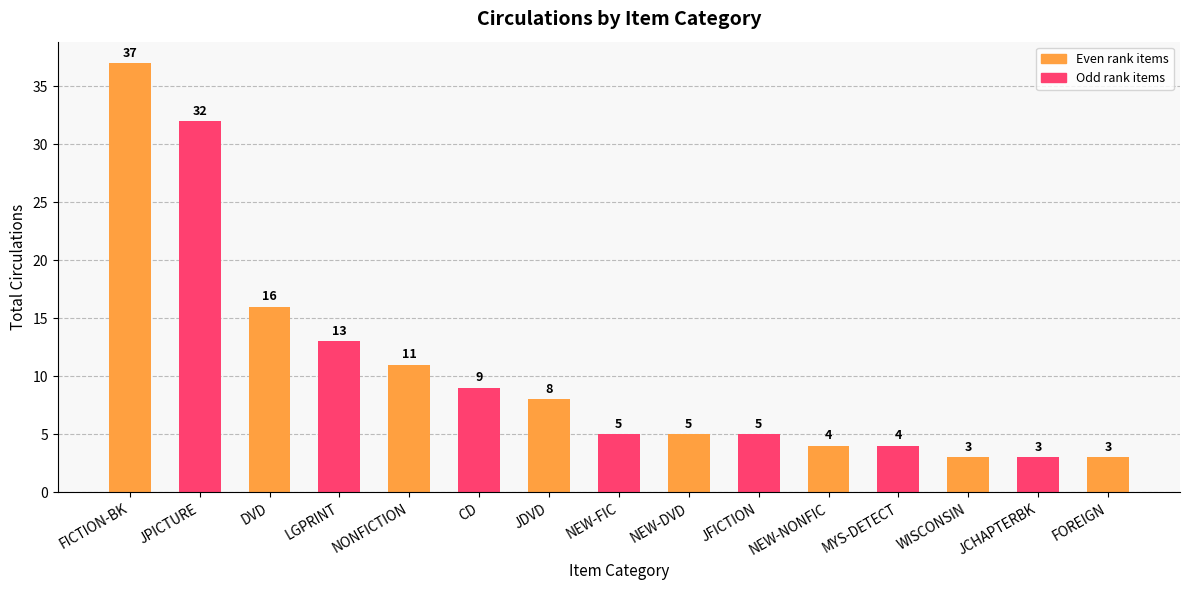

True or false: the data shows 3 at JCHAPTERBK.

True